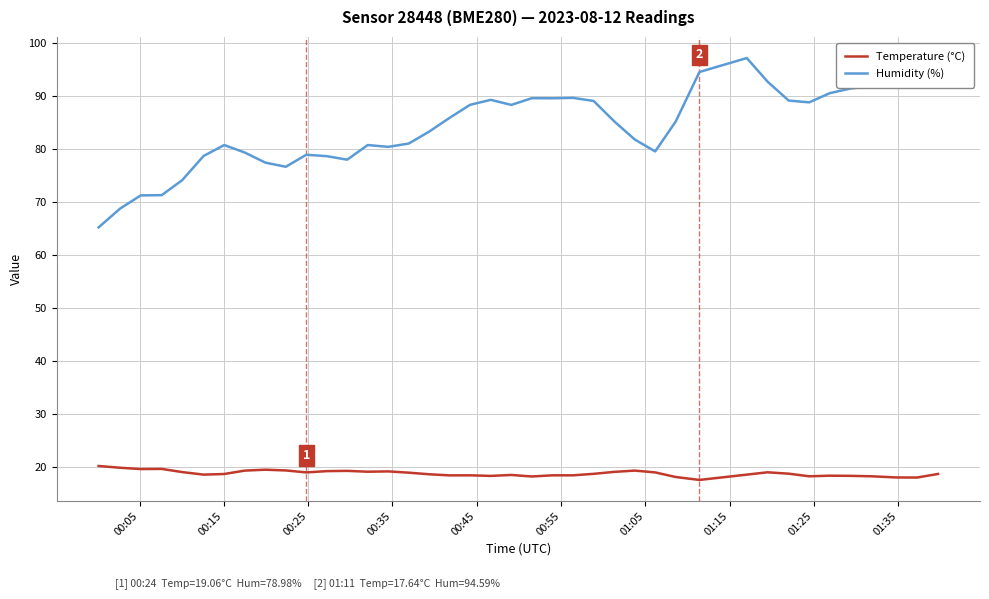

Rank the series by their maximum value, from lowest to highest.

Temperature (°C), Humidity (%)